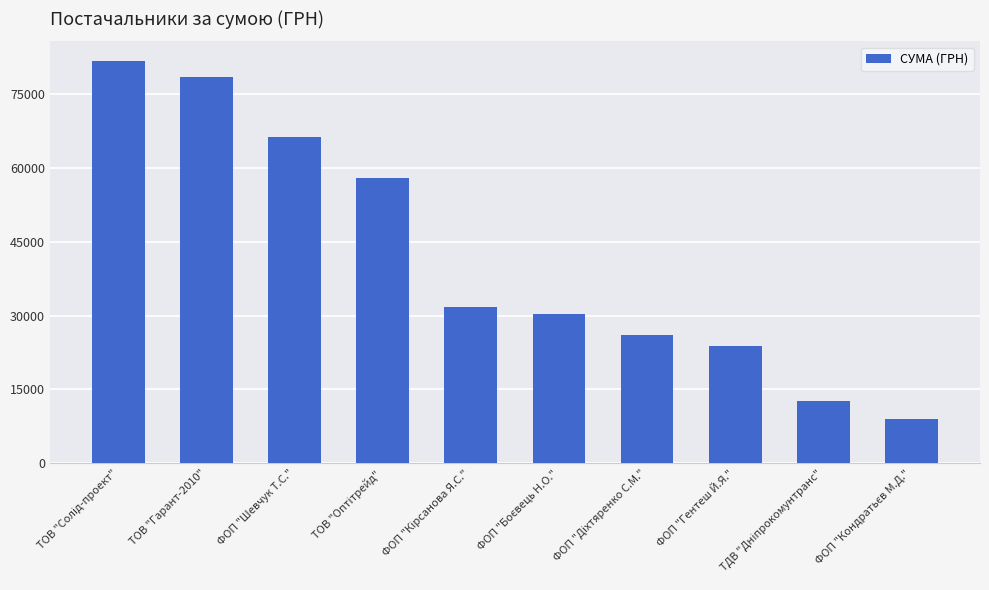

How many data points are less than 31752?

5